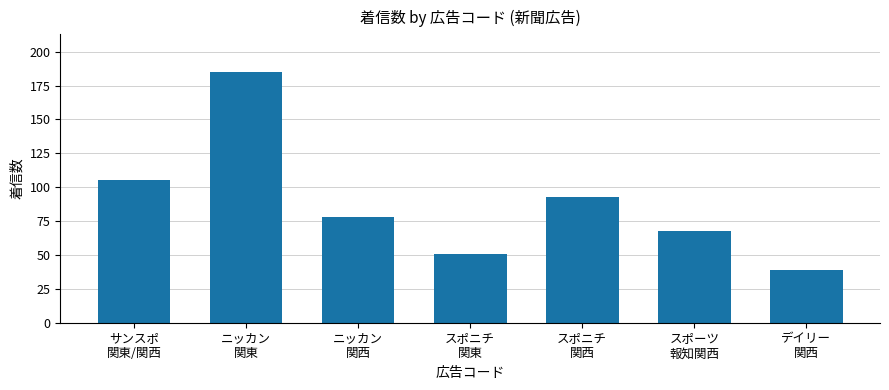

What is the sum of the values at スポーツ
報知関西 and サンスポ
関東/関西?

173